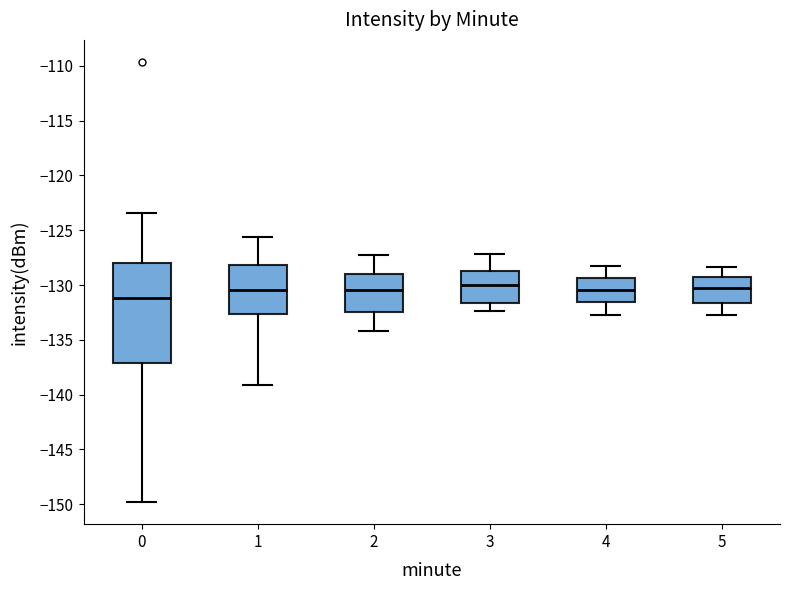

Where does the upper whisker of the box at x = 5 end on the y-axis? The values are not printed on the chart, so give them approximately, as read against the axis.

-128.5